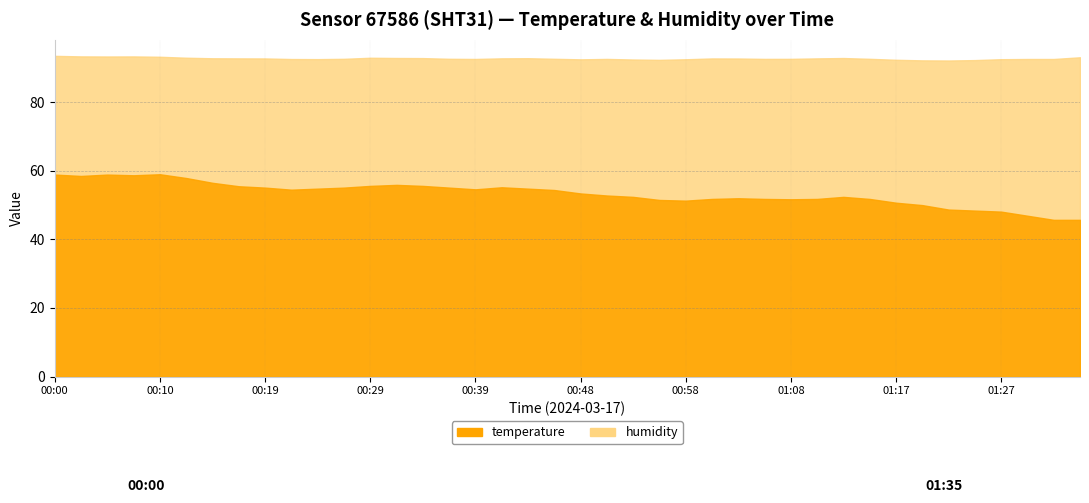

How many series are shown in this chart?

2